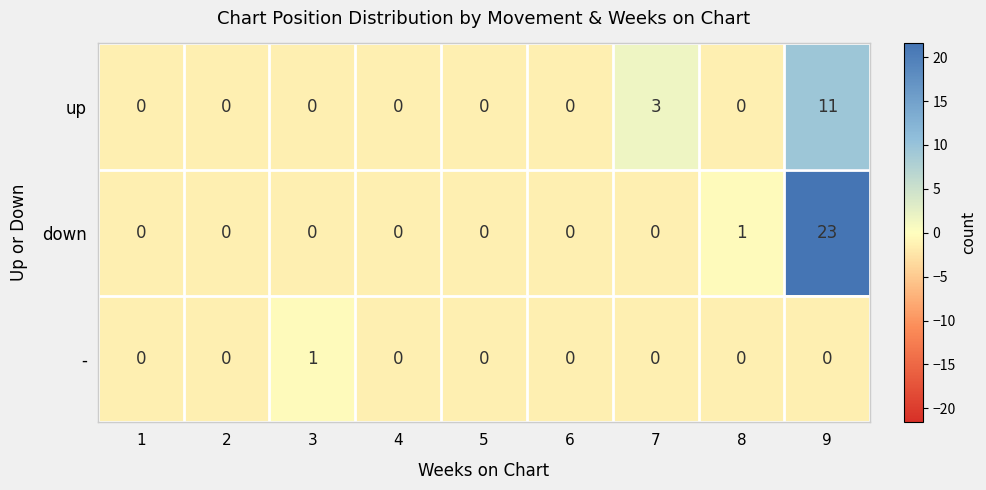

The down series shows 11 at 5. True or false?

False